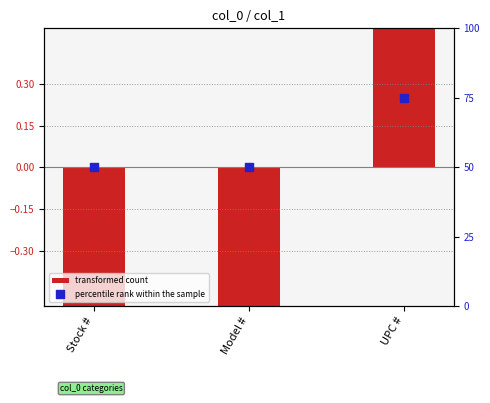

What is the total value across all series at UPC #?

79.5